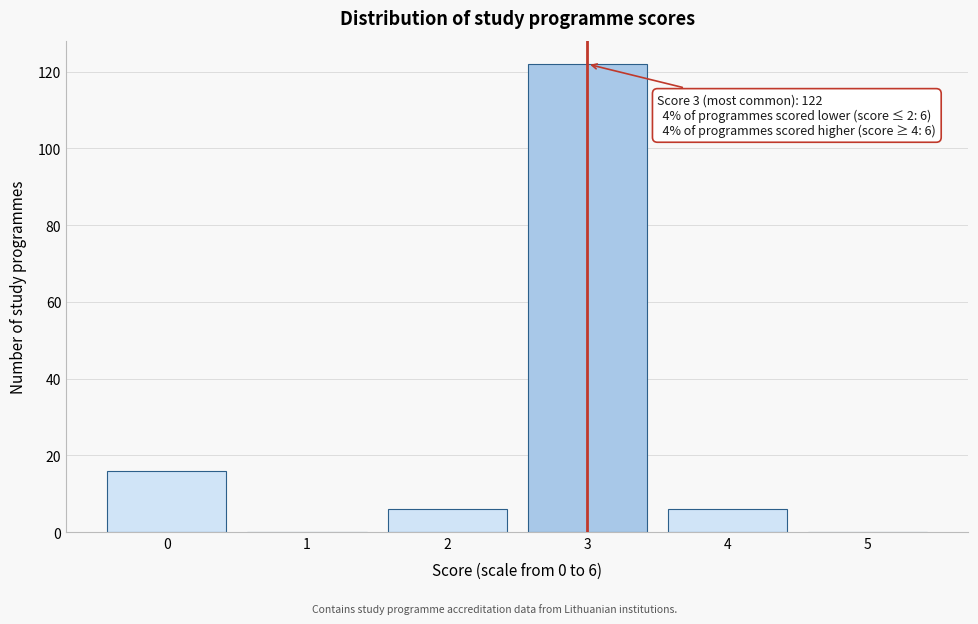

Reading left to right, list all the values displayed in this chart.

0=16	1=0	2=6	3=122	4=6	5=0